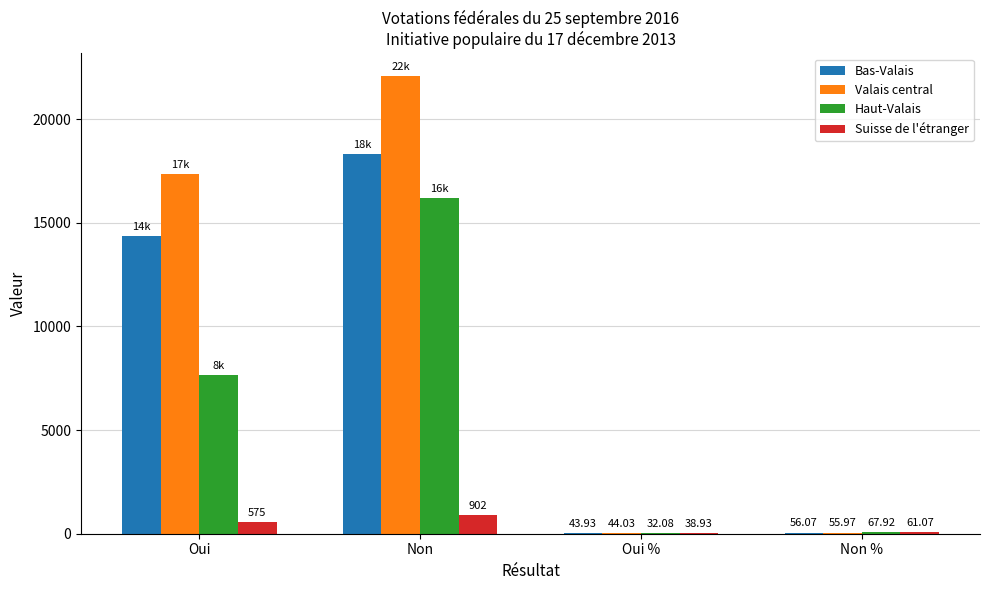

What is the sum of all Bas-Valais values?

32737.0